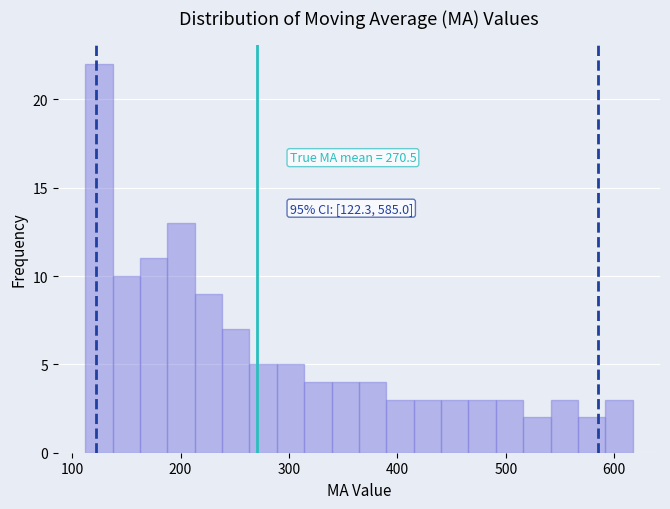

Around what value on the x-axis is the tallest bar? Give the approximate position of its centre, as read against the axis.

120